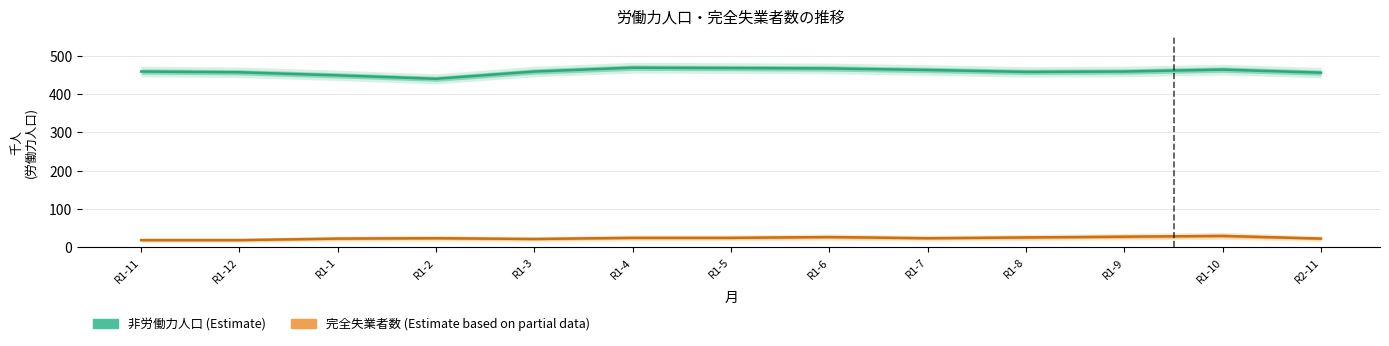

At which category does 非労働力人口 (Estimate) reach its first local peak?

R1-4